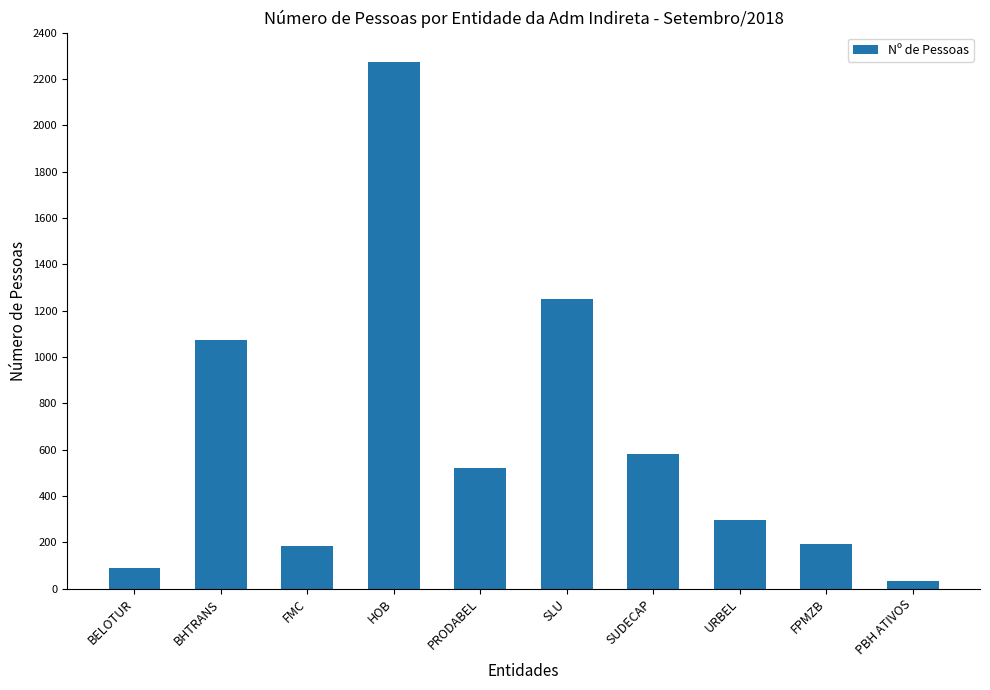

What is the minimum value shown in the chart?

31